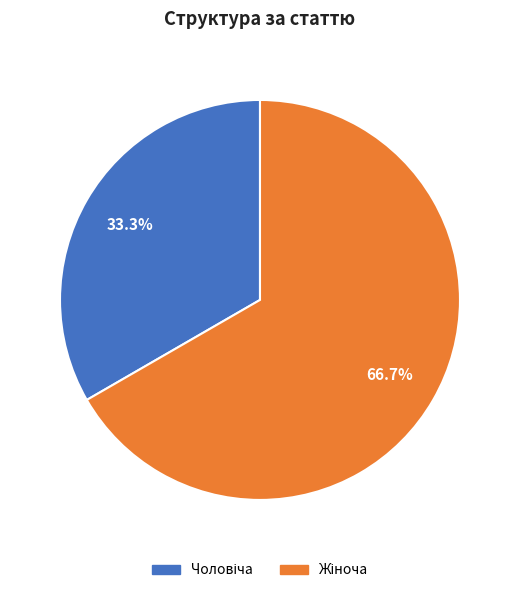

Does any single category account for the majority?

Yes